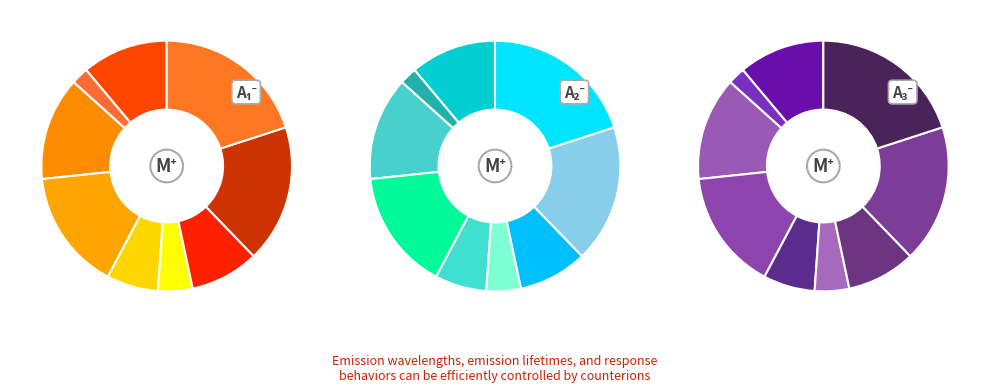

Does 6 account for over 50% of the chart?

No